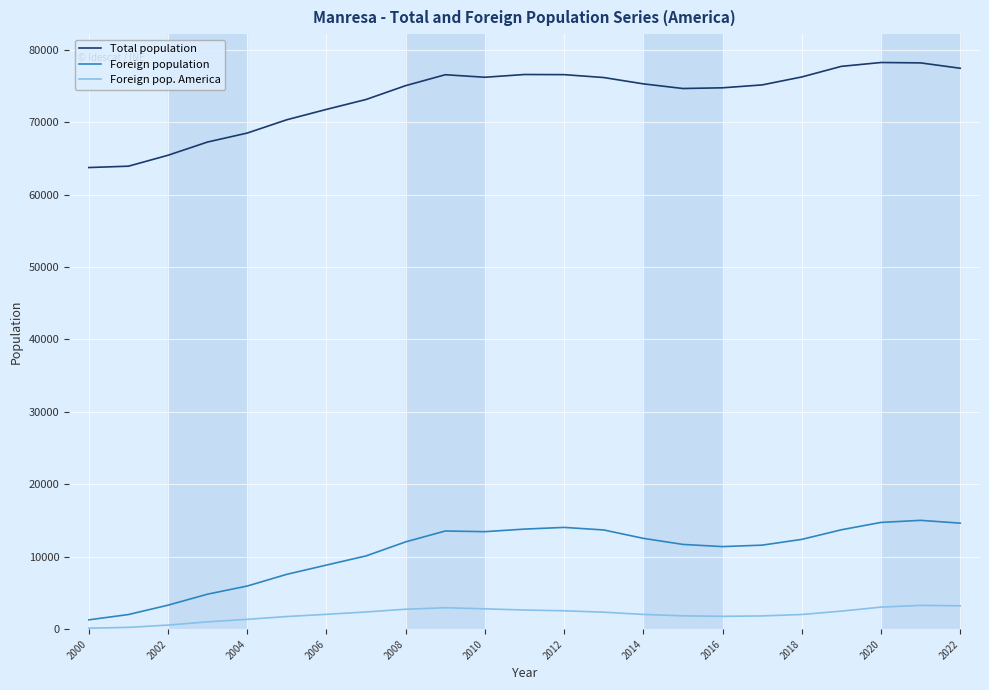

True or false: Foreign population and Total population cross at least once.

False